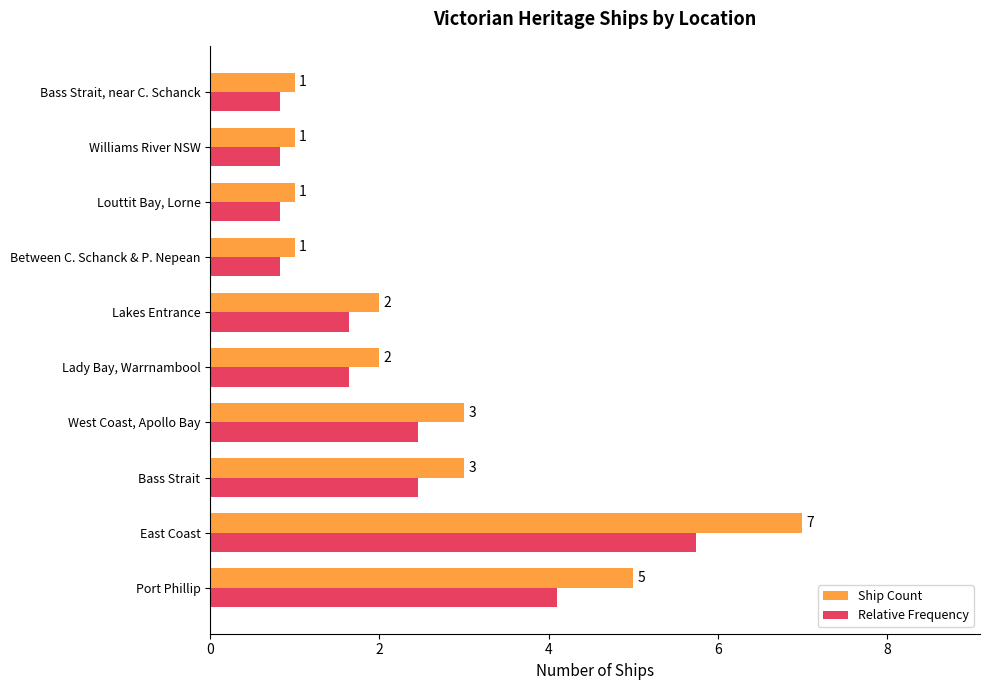

The value of Ship Count at Lakes Entrance is 2.0. True or false?

True